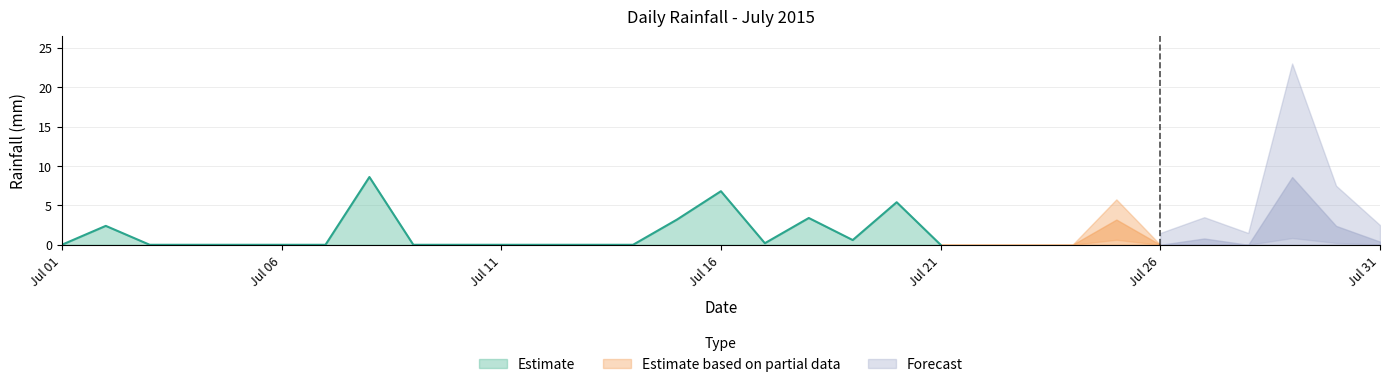

Rank the categories by value from lowest to highest.

2015-07-01, 2015-07-03, 2015-07-04, 2015-07-05, 2015-07-06, 2015-07-07, 2015-07-09, 2015-07-10, 2015-07-11, 2015-07-12, 2015-07-13, 2015-07-14, 2015-07-21, 2015-07-22, 2015-07-23, 2015-07-24, 2015-07-26, 2015-07-28, 2015-07-17, 2015-07-31, 2015-07-19, 2015-07-27, 2015-07-02, 2015-07-30, 2015-07-15, 2015-07-25, 2015-07-18, 2015-07-20, 2015-07-16, 2015-07-08, 2015-07-29